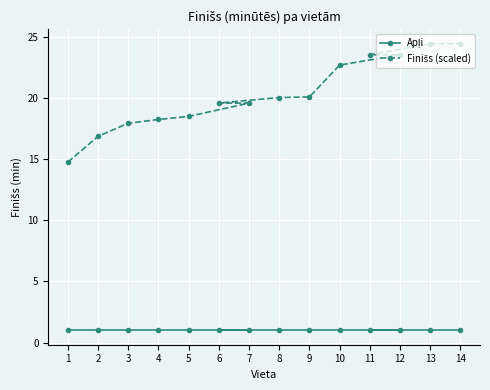

How many lines are shown in the chart?

2